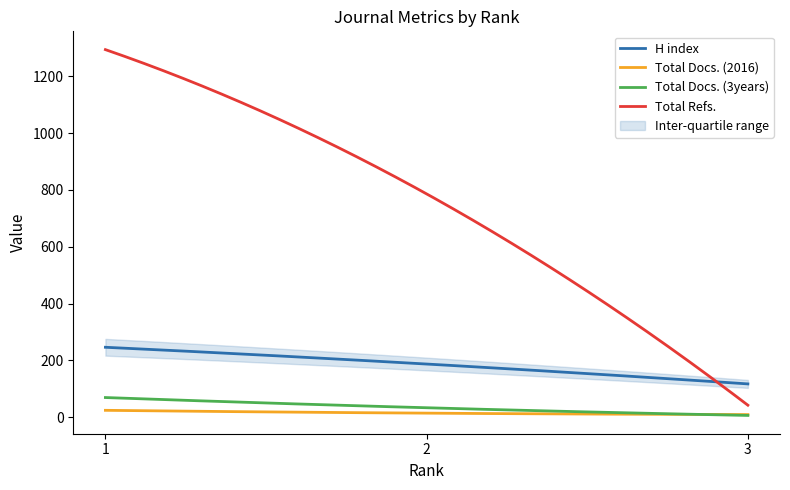

What are all the series names shown in the legend?

H index, Total Docs. (2016), Total Docs. (3years), Total Refs.